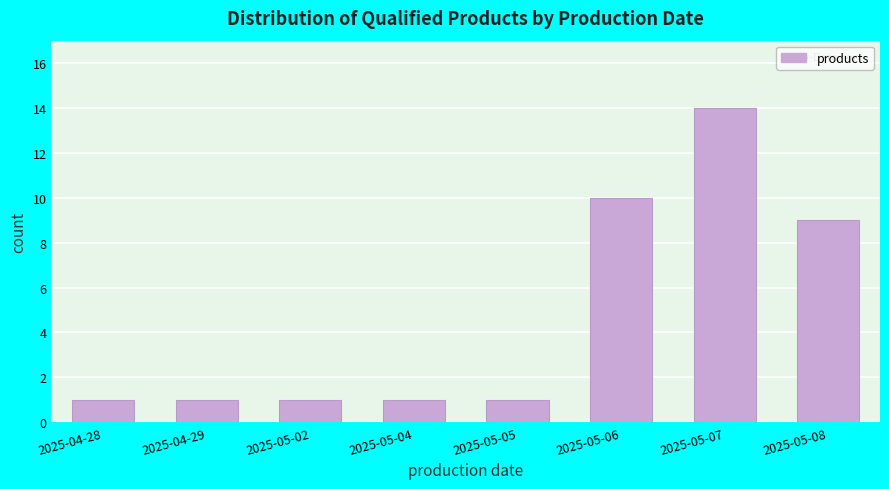

Reading left to right, what are all the values shown in this chart?

1	1	1	1	1	10	14	9